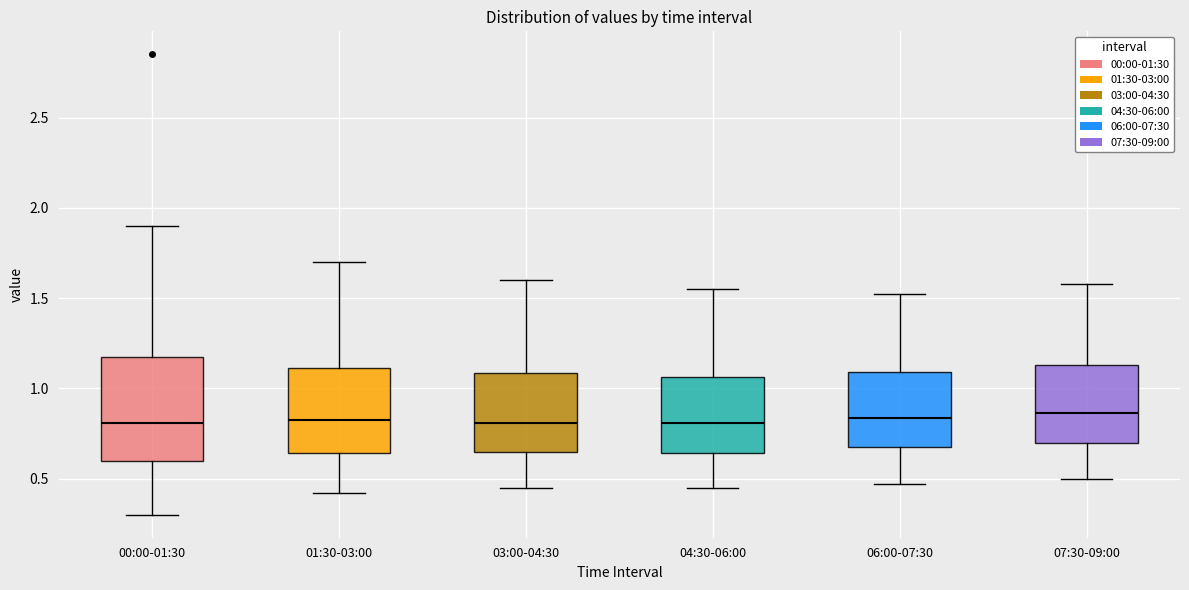

Reading left to right, read every box against the y-axis: the position of its median line, the range the box covers, and the ends of its whiskers. The values are not printed on the chart, so give them approximately, as read against the axis.

00:00-01:30: median 0.80, box 0.60 to 1.20, whiskers 0.30 to 1.90
01:30-03:00: median 0.85, box 0.65 to 1.10, whiskers 0.40 to 1.70
03:00-04:30: median 0.80, box 0.65 to 1.10, whiskers 0.45 to 1.60
04:30-06:00: median 0.80, box 0.65 to 1.05, whiskers 0.45 to 1.55
06:00-07:30: median 0.85, box 0.65 to 1.10, whiskers 0.45 to 1.50
07:30-09:00: median 0.85, box 0.70 to 1.15, whiskers 0.50 to 1.60